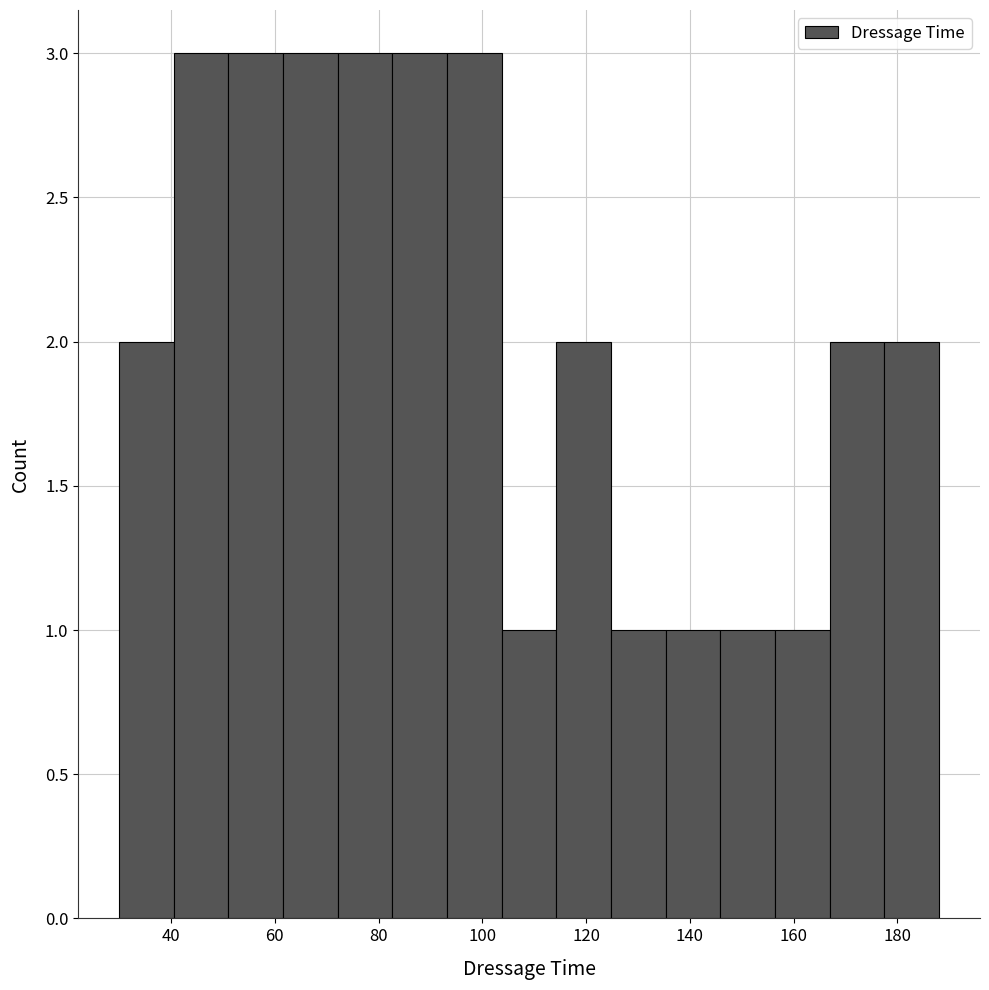

What is the height of the bar covering 136 to 146 on the x-axis? Neither the bar edges nor the heights are printed on the chart, so give them approximately, as read against the axes.

1